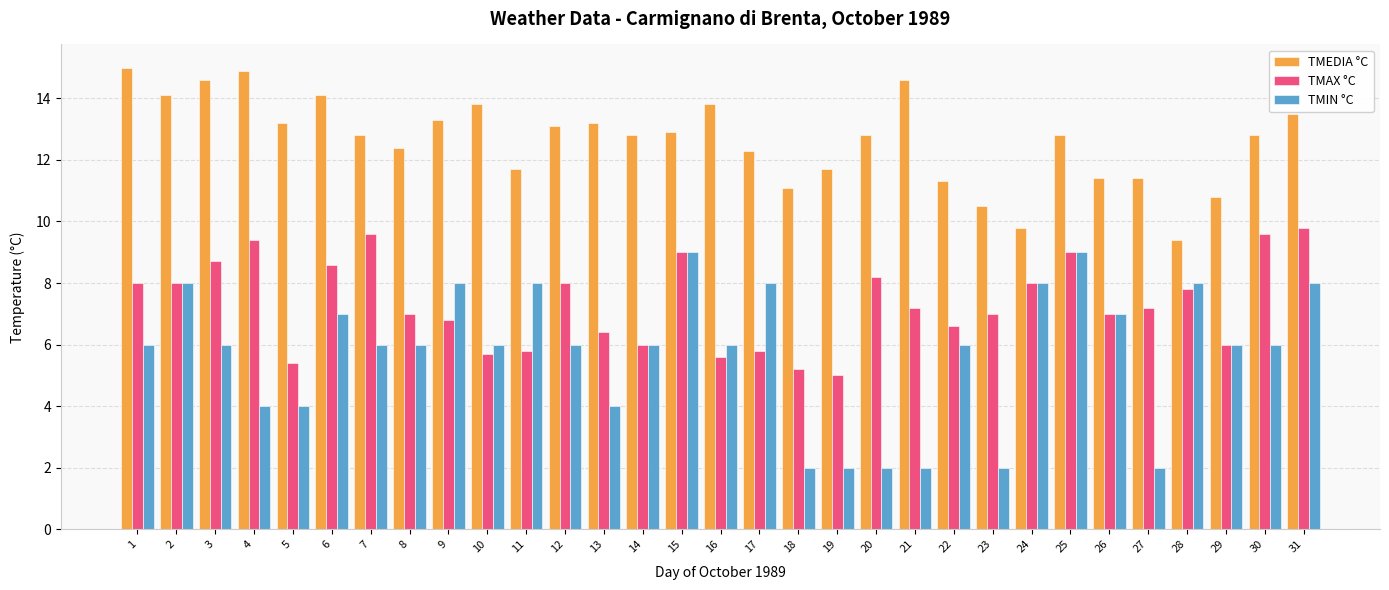

Does the chart contain any negative values?

No